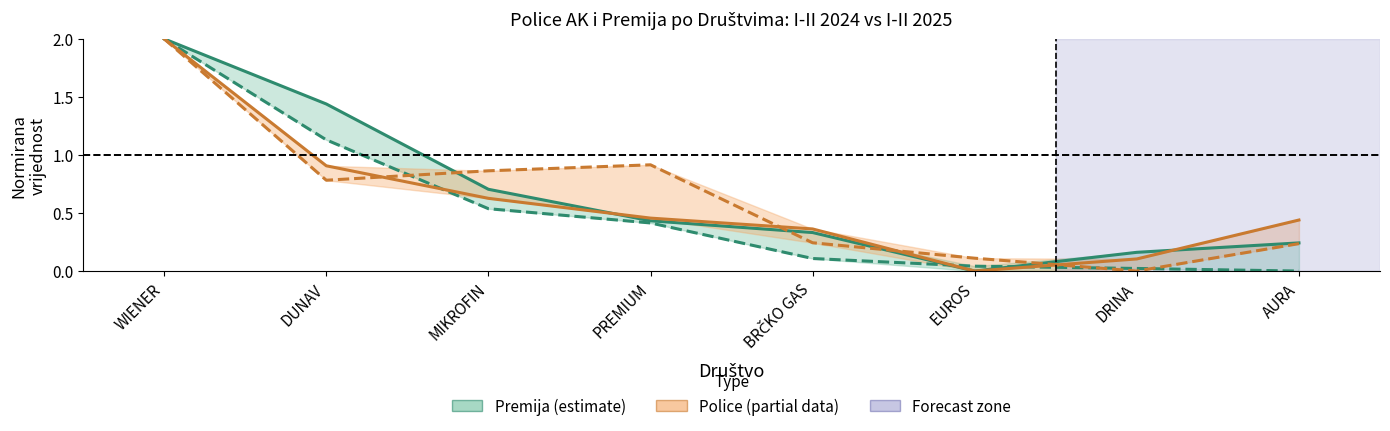

At which category is the sum across all series the highest?

WIENER